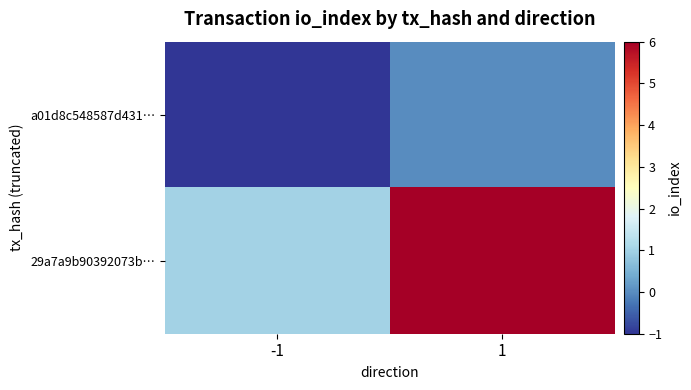

Between -1 and 1, which series saw the biggest shift?

29a7a9b90392073b…